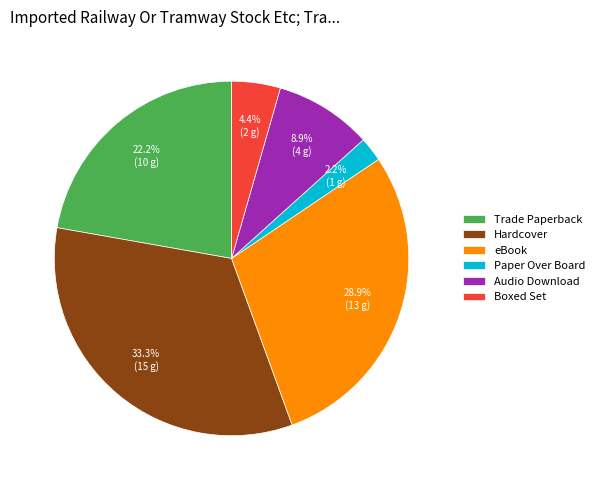

Is Audio Download the majority of the pie?

No